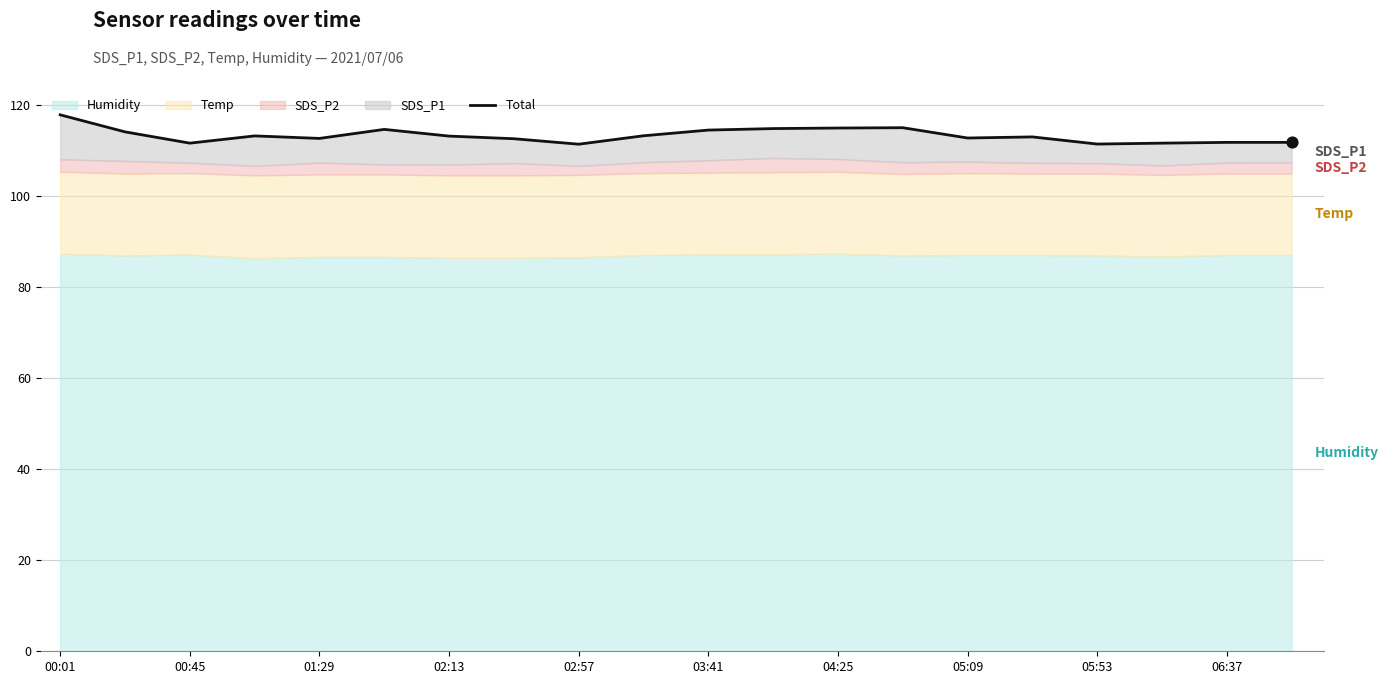

Approximately how many times larger is the value at 06:37 compared to 00:01?

0.9